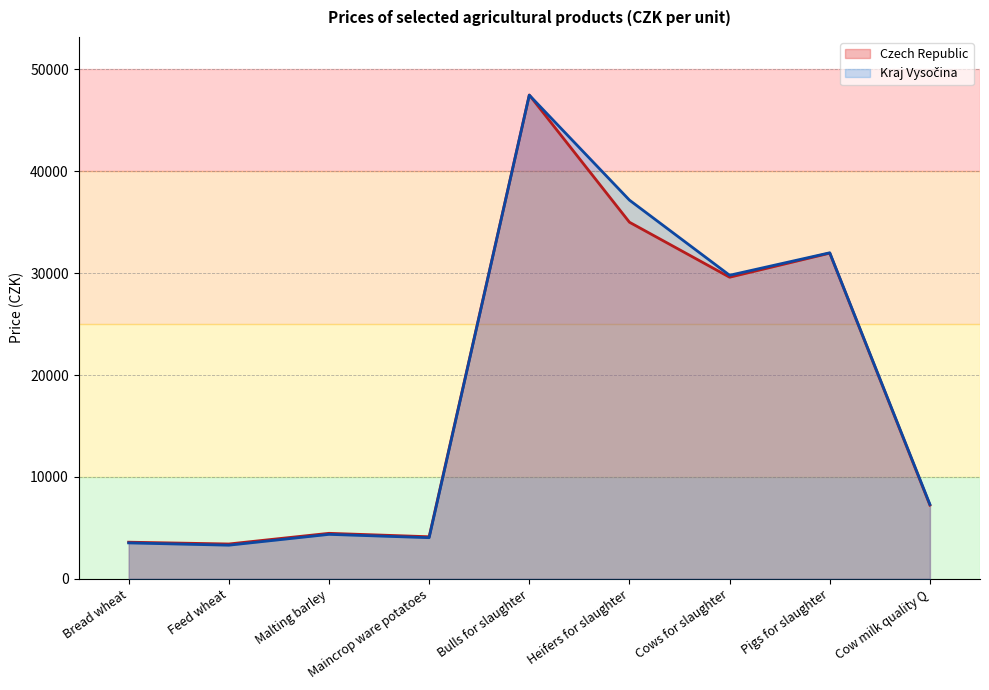

True or false: Czech Republic has a value of 29605 at Cows for slaughter.

True